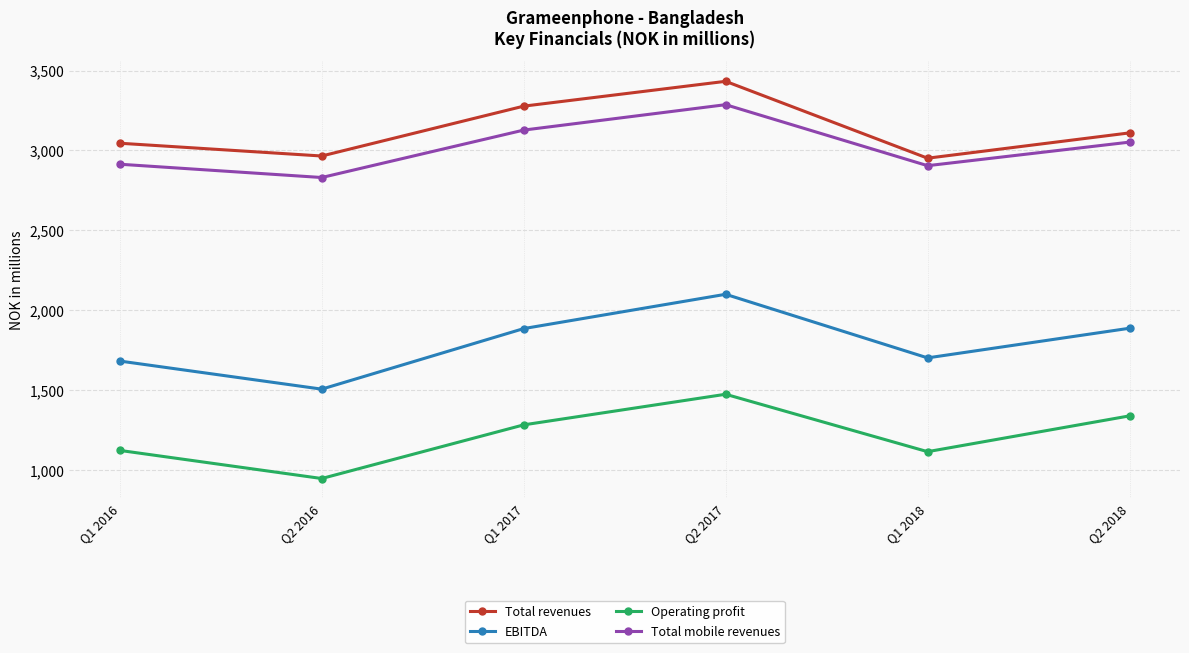

What is the label of the 4th point from the left?

Q2 2017